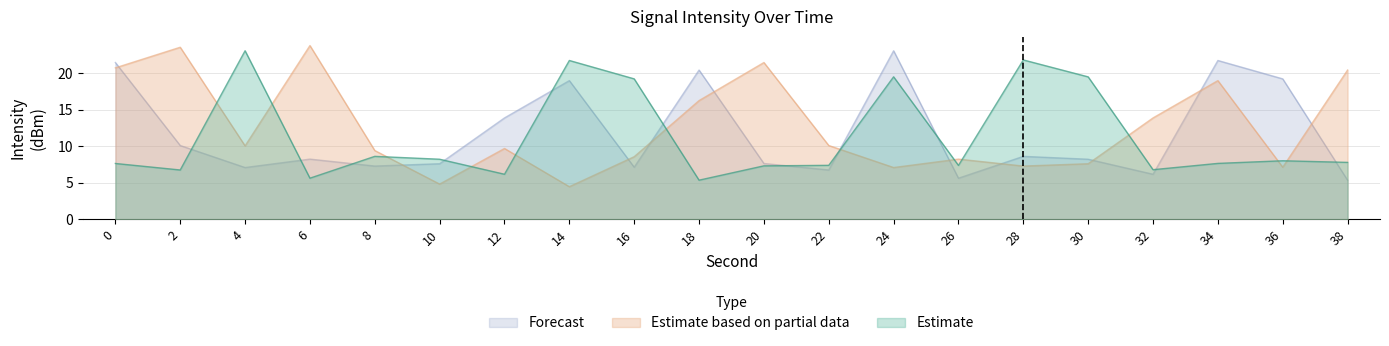

Is it true that Estimate based on partial data equals 32.3 at 6?

False